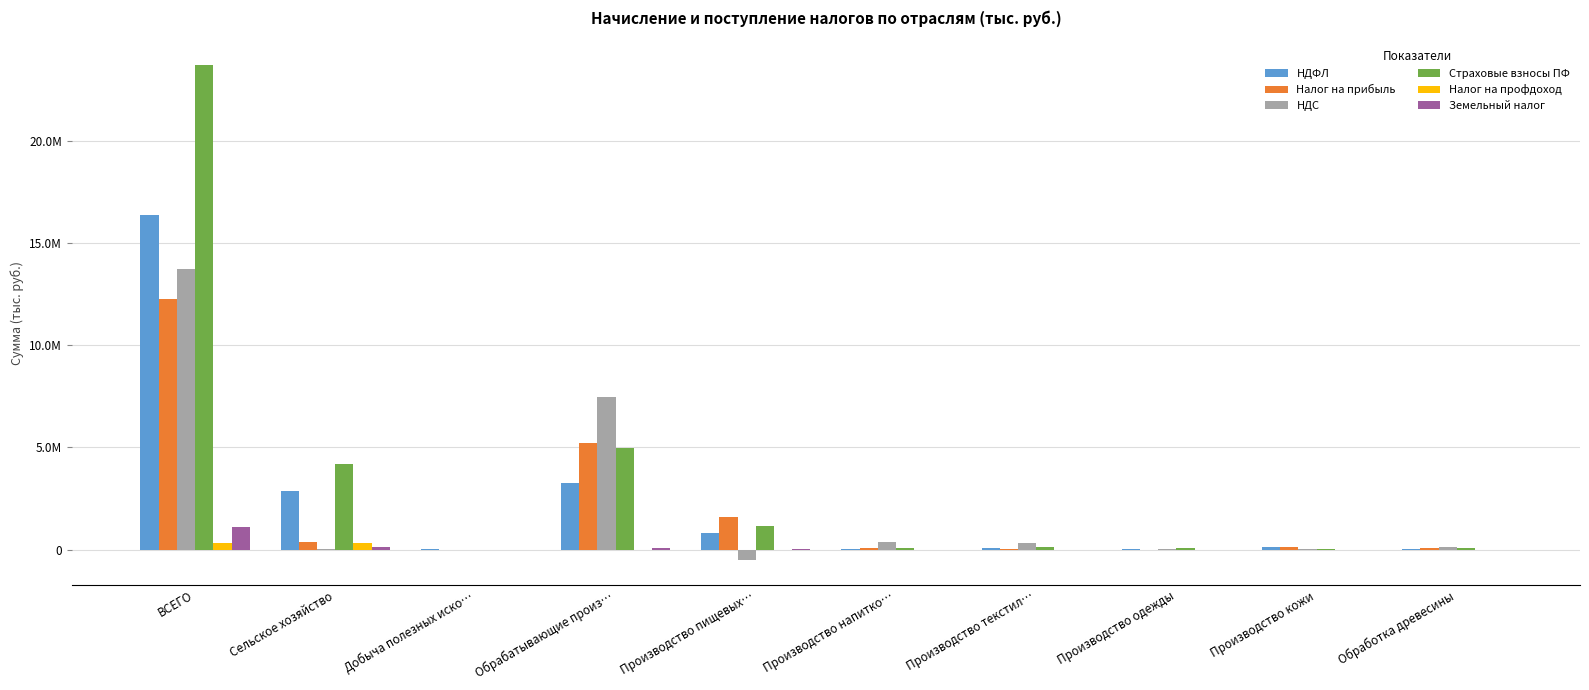

Does the chart contain stacked bars?

No